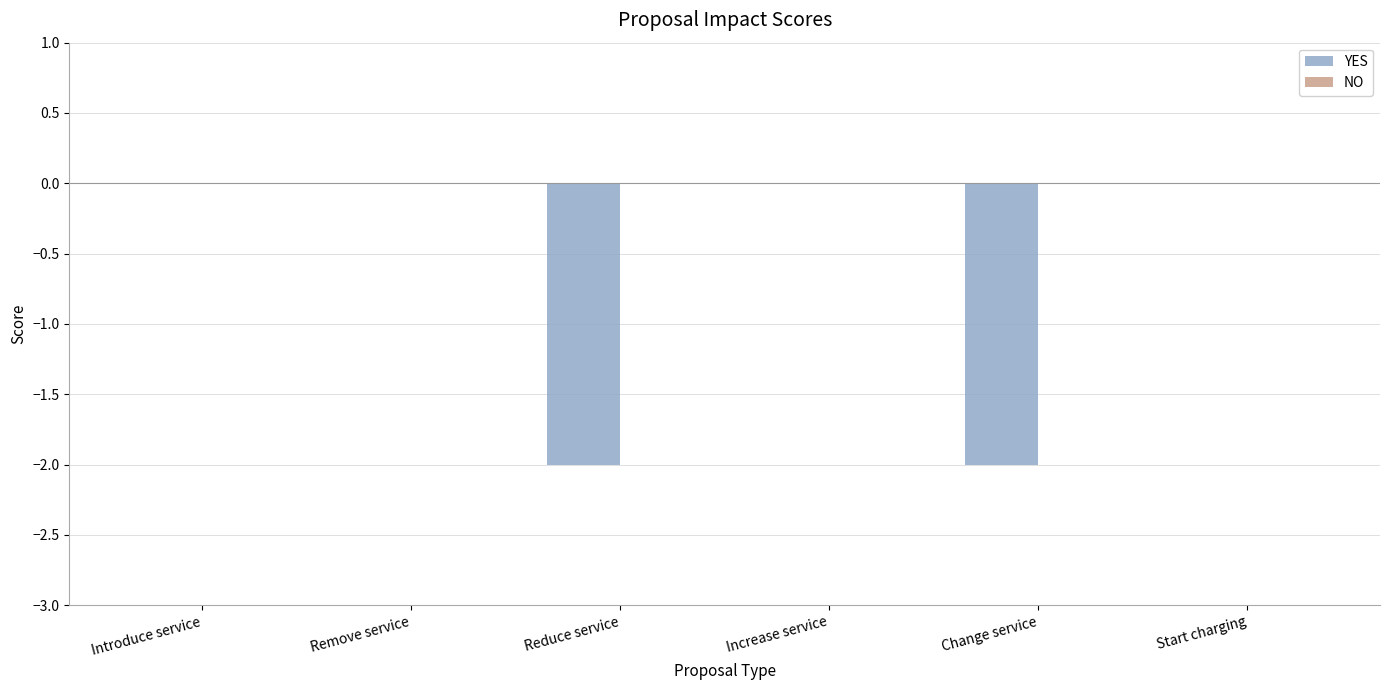

Which has a higher value, Change service or Remove service?

Remove service